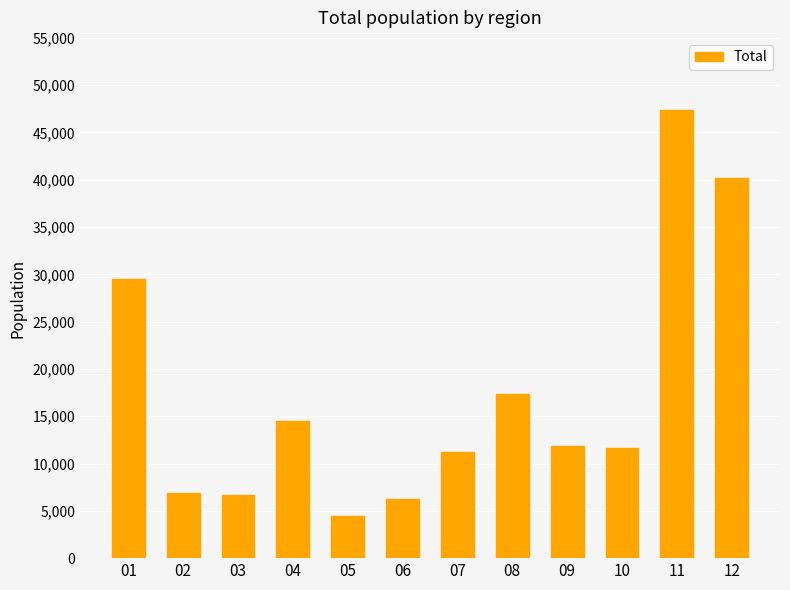

How many series are shown in this chart?

1